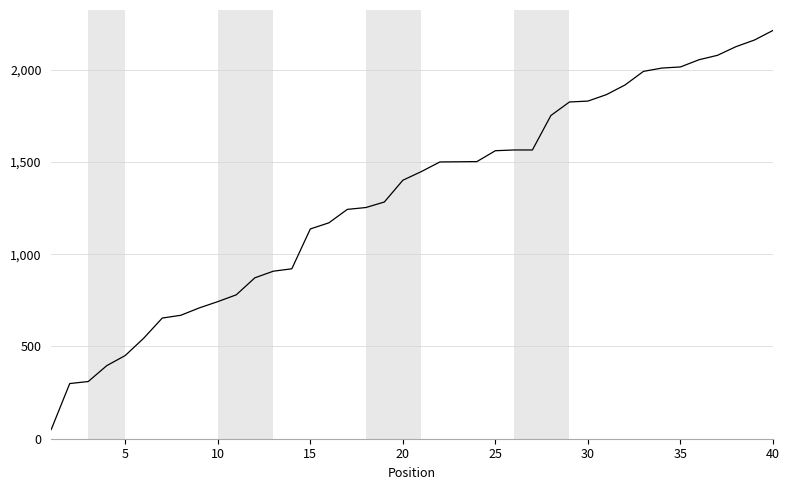

What is the difference between the maximum and minimum values?

2163